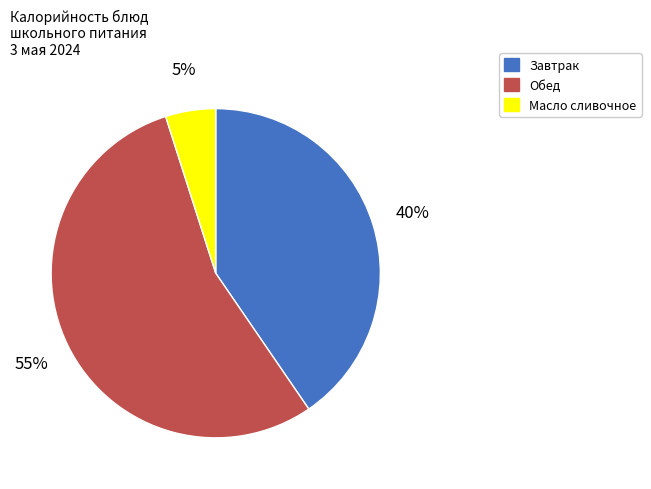

To the nearest percent, what is the average slice percentage?

33%